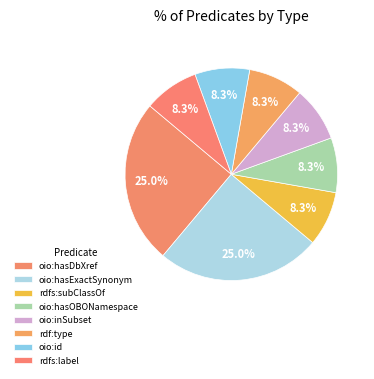

Is there any slice that represents more than half of the pie?

No